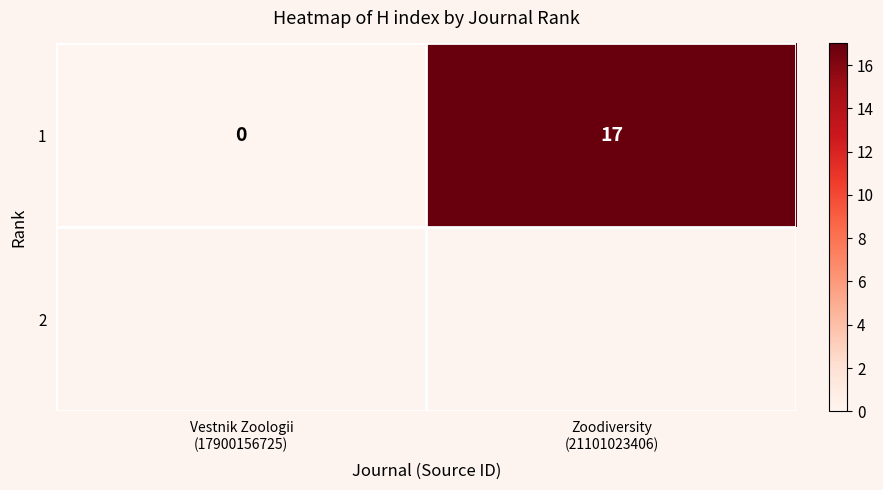

Reading left to right, transcribe all the data shown in this chart.

0	17